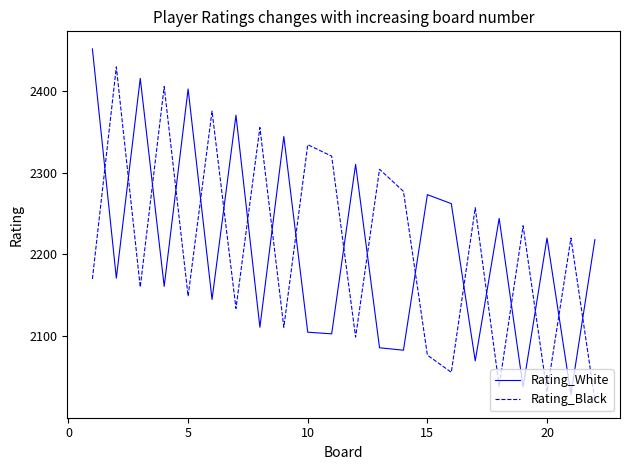

What is the sum of all Rating_Black values?

48560